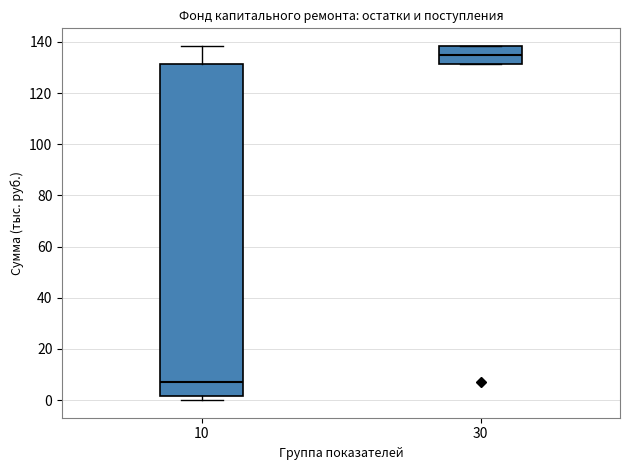

Reading left to right, read every box against the y-axis: the position of its median line, the range the box covers, and the ends of its whiskers. The values are not printed on the chart, so give them approximately, as read against the axis.

10: median 6, box 2 to 132, whiskers 0 to 138
30: median 134, box 132 to 138, whiskers 132 to 138